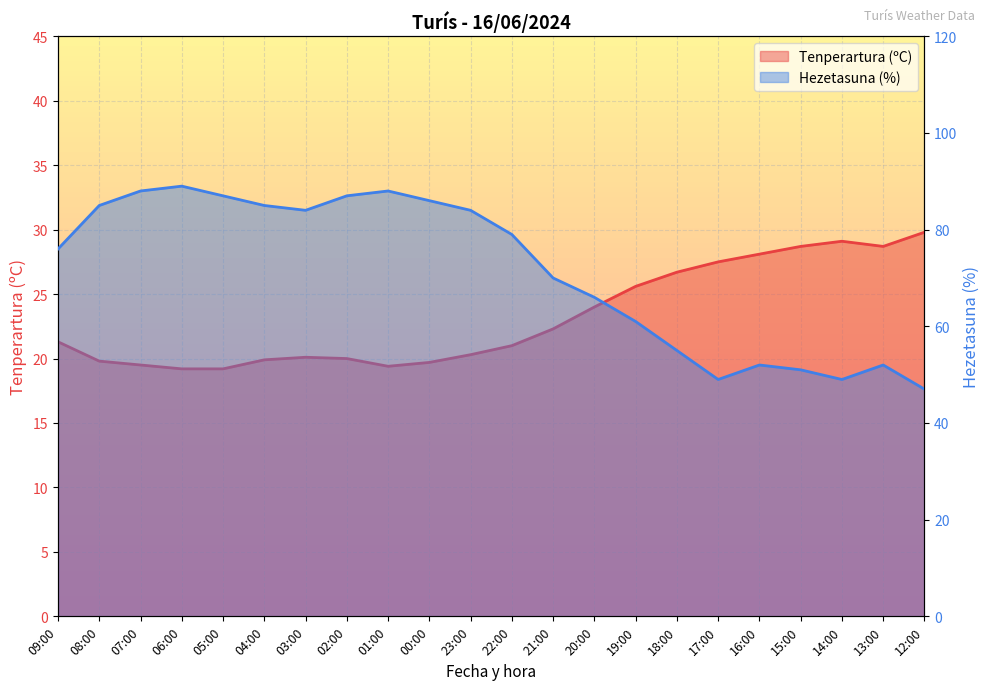

How many lines are shown in the chart?

2